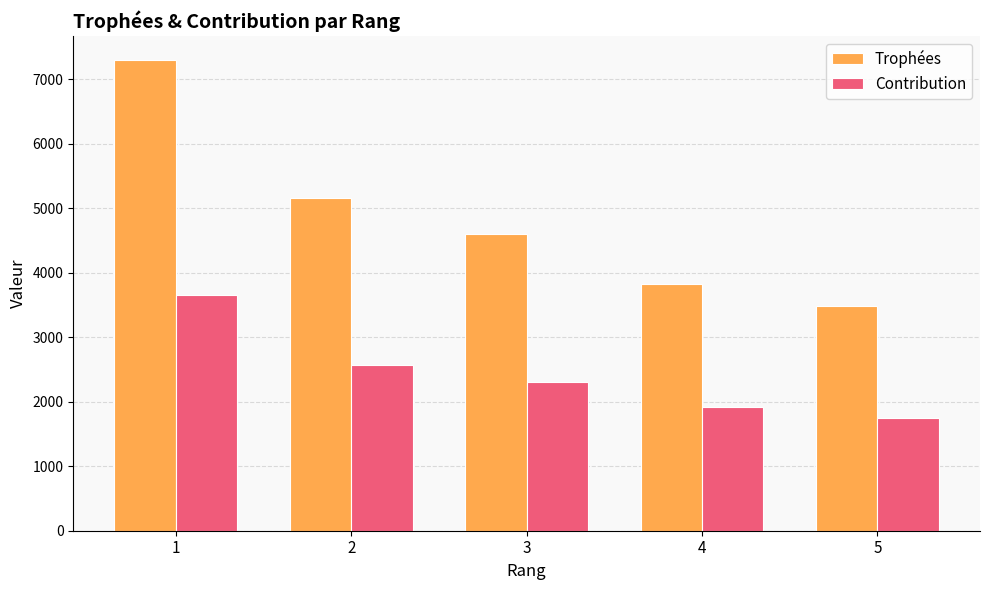

What is the difference between the highest and lowest values at 1?

3651